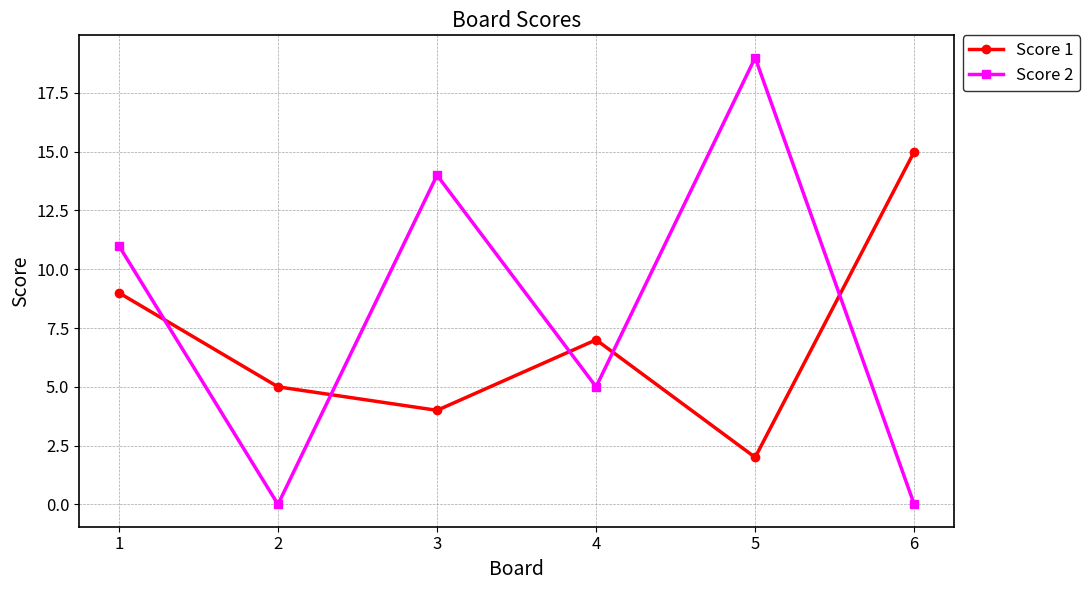

What is the lowest value of the Score 1 series?

2